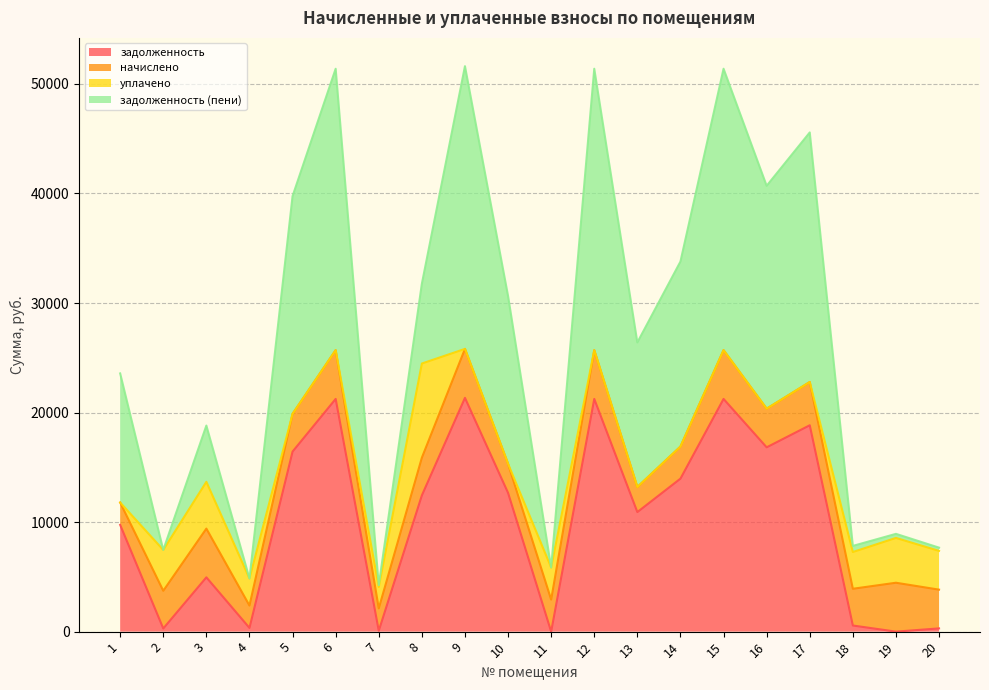

At how many categories does at least one series exceed 20684?

12